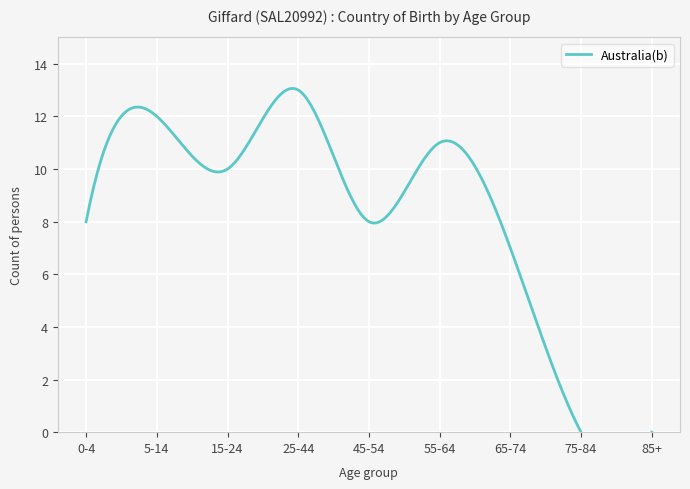

The chart shows a value of -5 at 75-84. True or false?

False